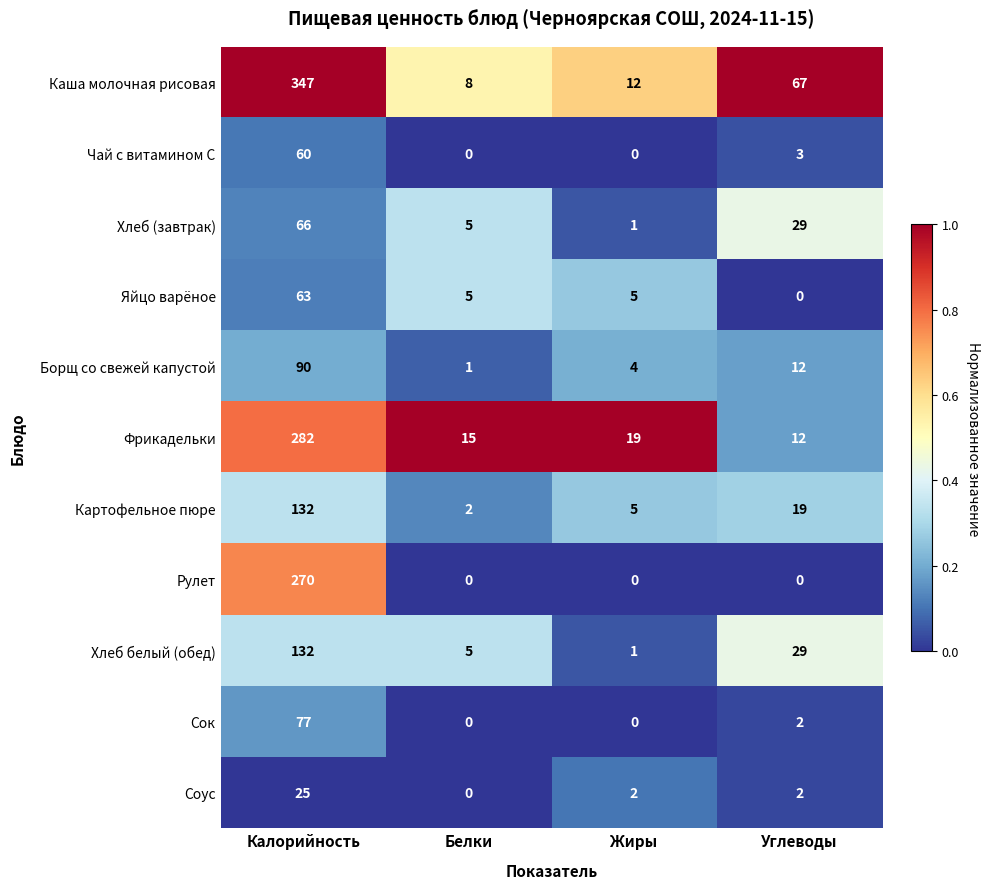

The value of Картофельное пюре at Углеводы is 8. True or false?

False